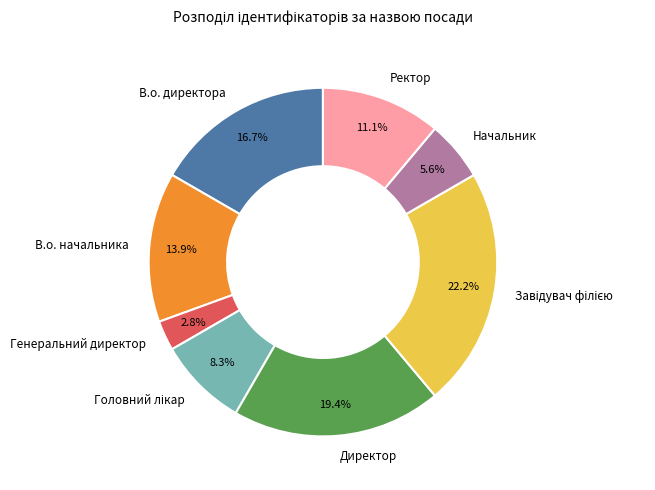

Does В.о. начальника account for over 50% of the chart?

No